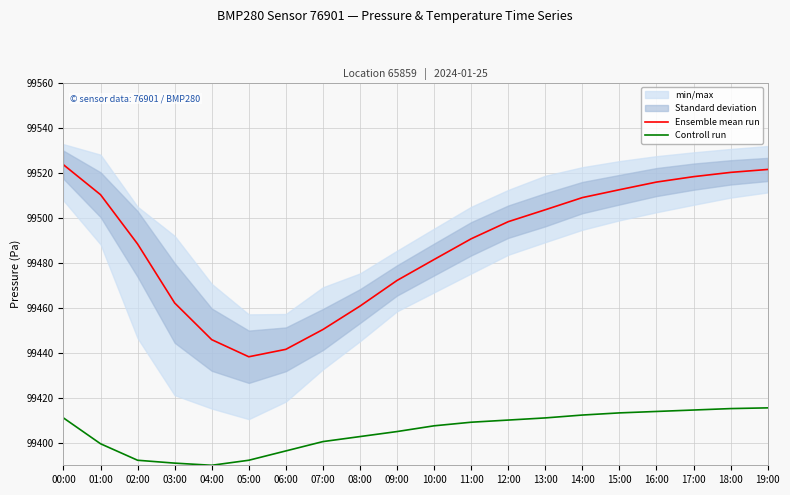

Which series has the largest range (max minus min)?

Ensemble mean run